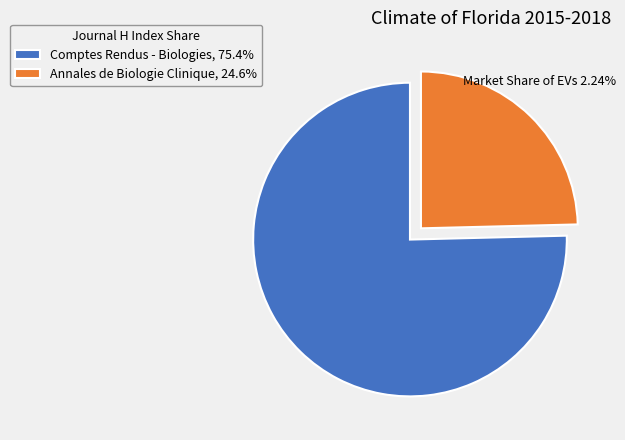

Does any single category account for the majority?

Yes